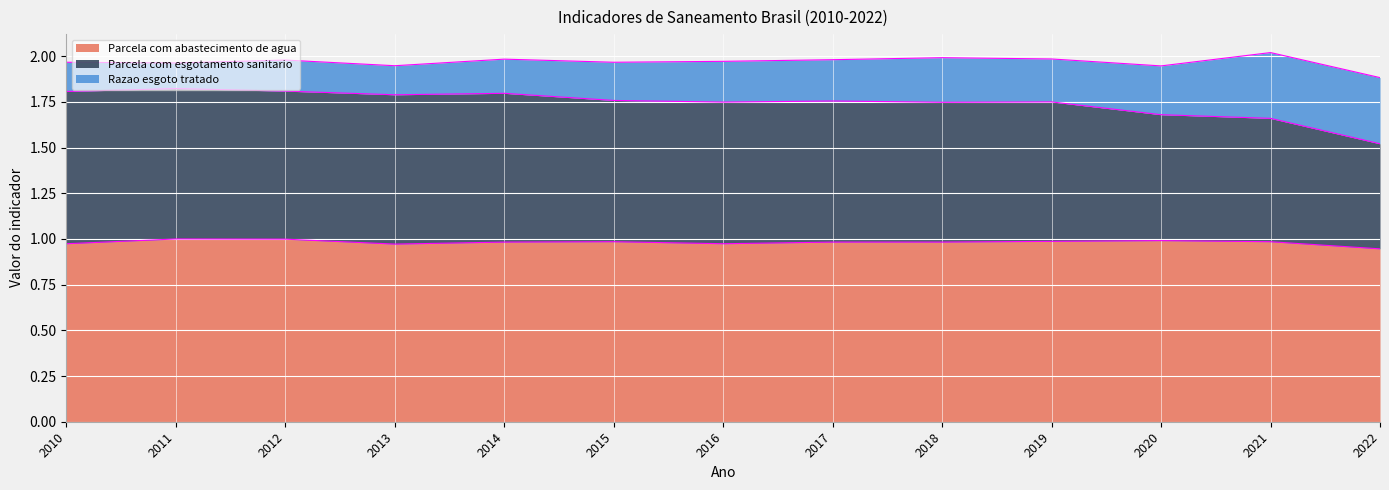

Which label corresponds to the largest value in the chart?

2011